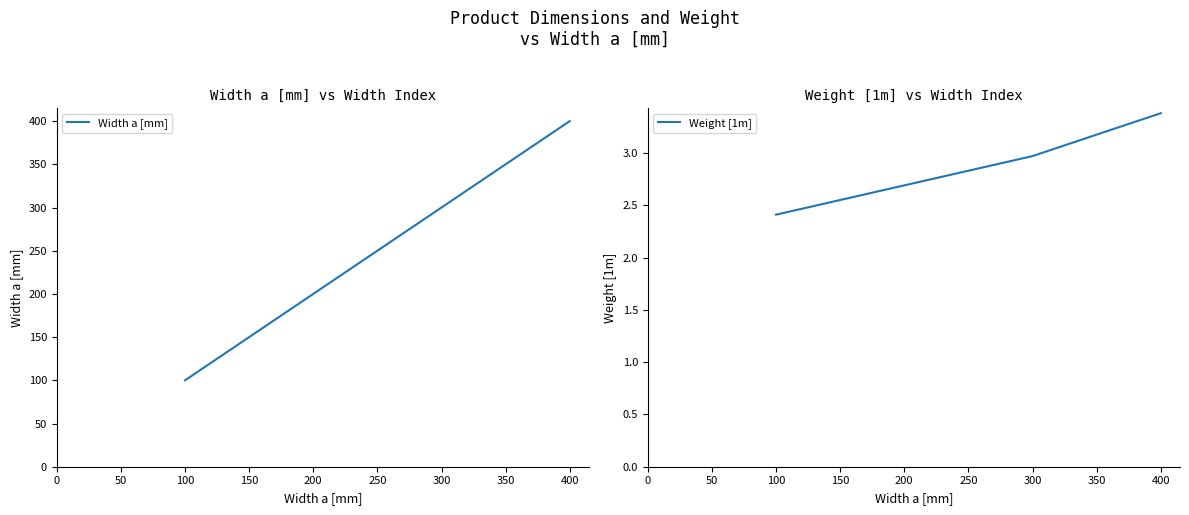

True or false: Weight [1m] and Width a [mm] intersect in this chart.

False